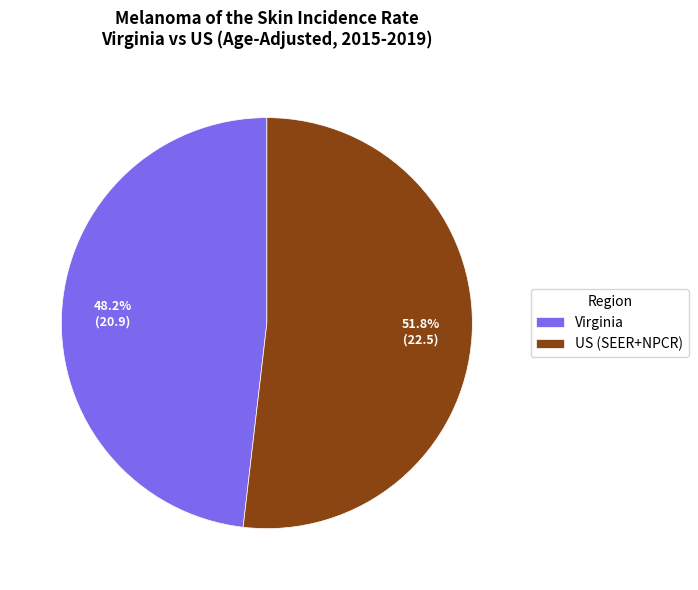

Which slice is the largest?

US (SEER+NPCR)